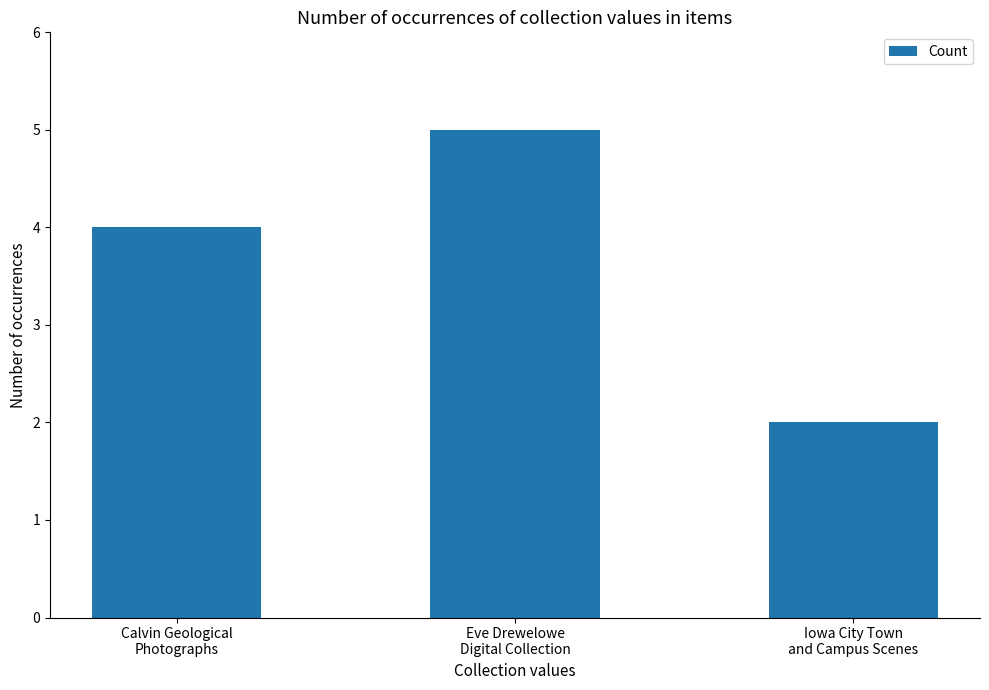

Which category has the lowest value across all series?

Iowa City Town
and Campus Scenes